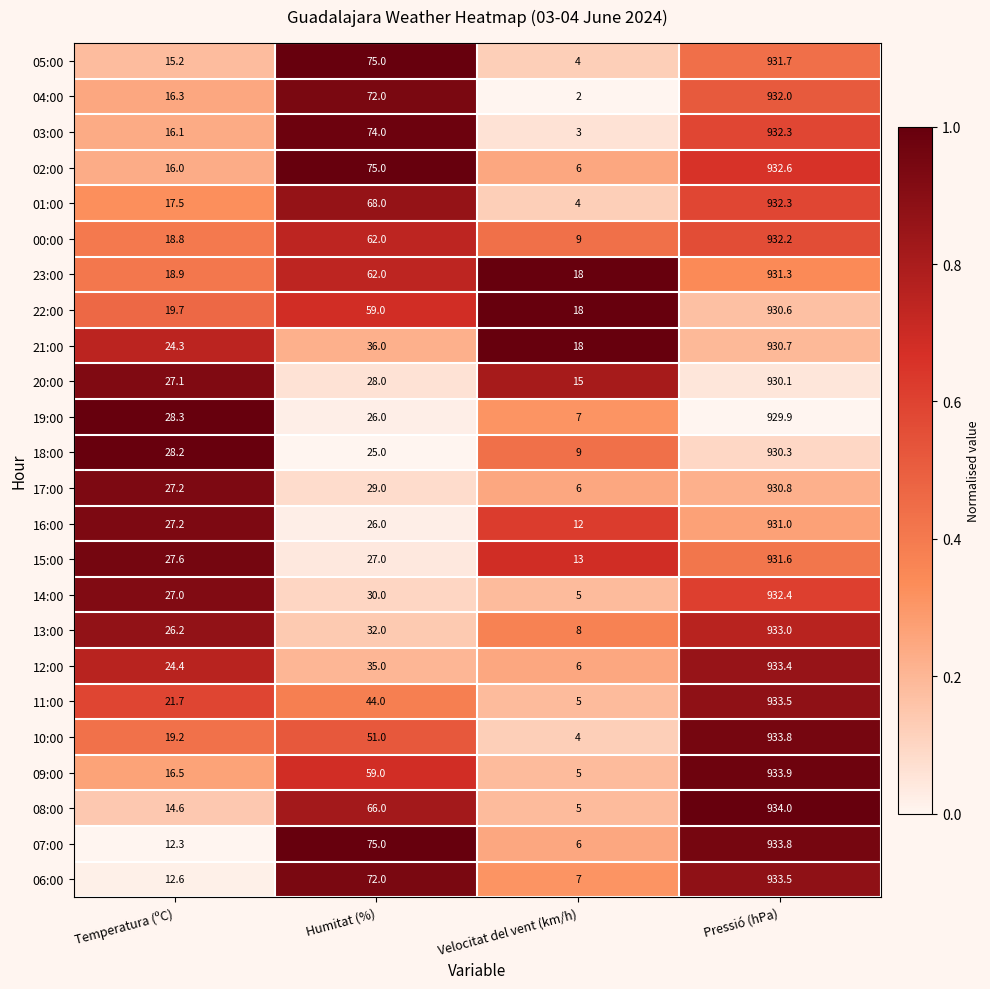

Rank the categories by 13:00 value from lowest to highest.

Velocitat del vent (km/h), Temperatura (ºC), Humitat (%), Pressió (hPa)